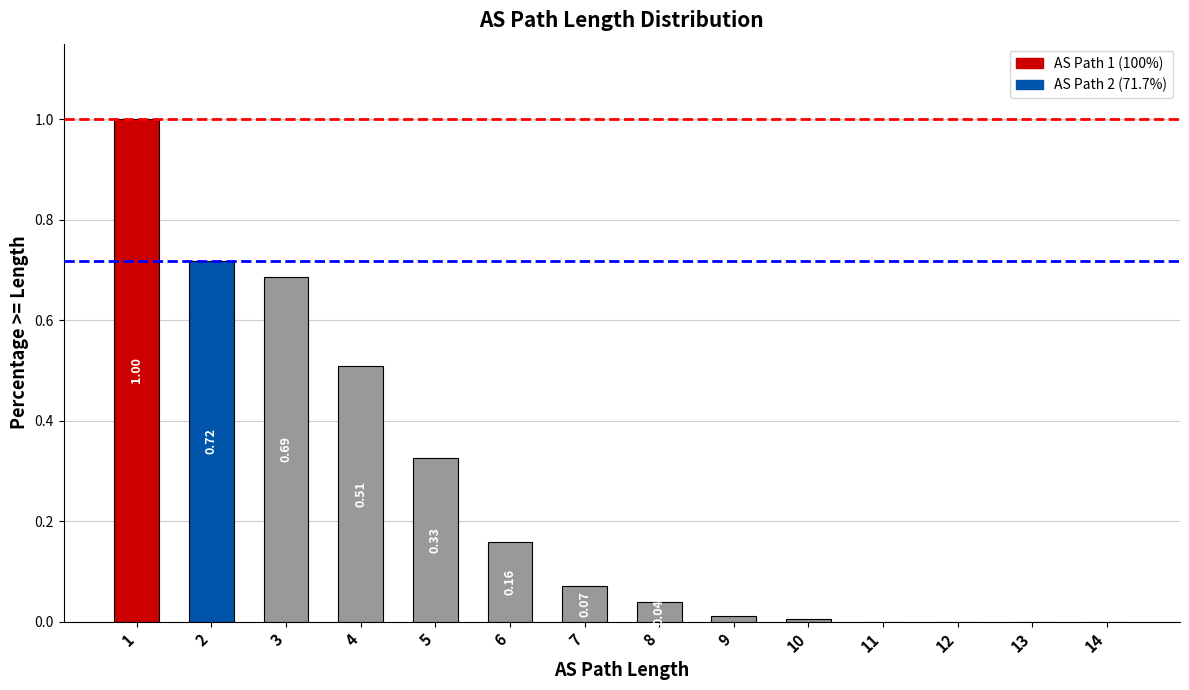

What is the change in value from 5 to 8?

-0.3